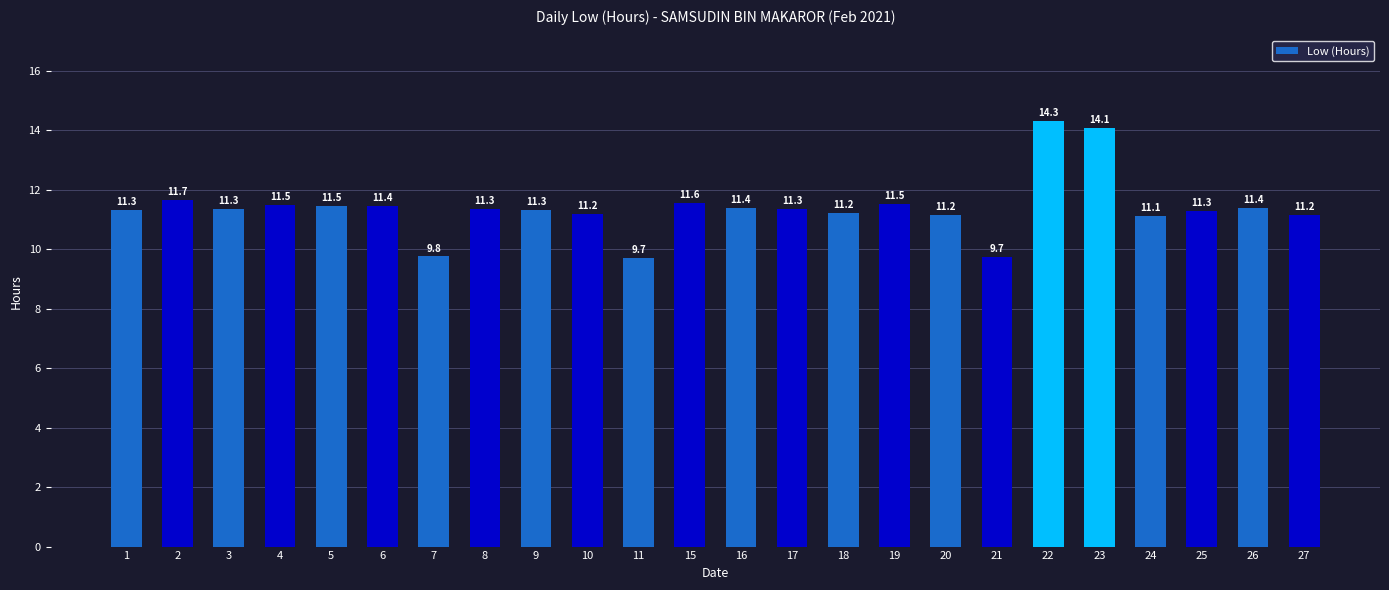

At which category does the chart reach its minimum across all series?

11